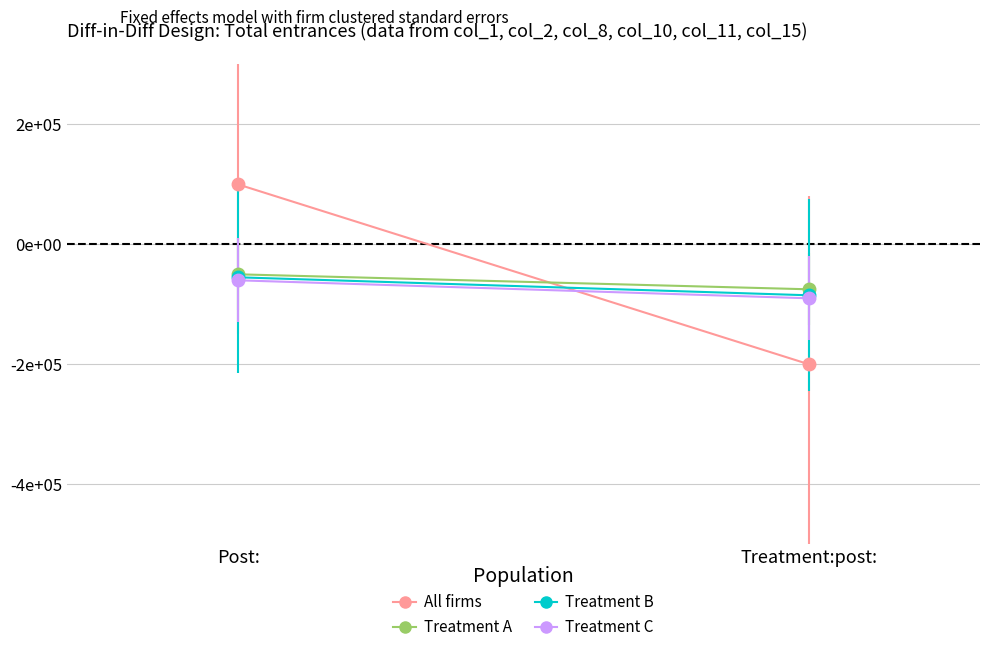

At which label is Treatment C closest to -75000?

Post: